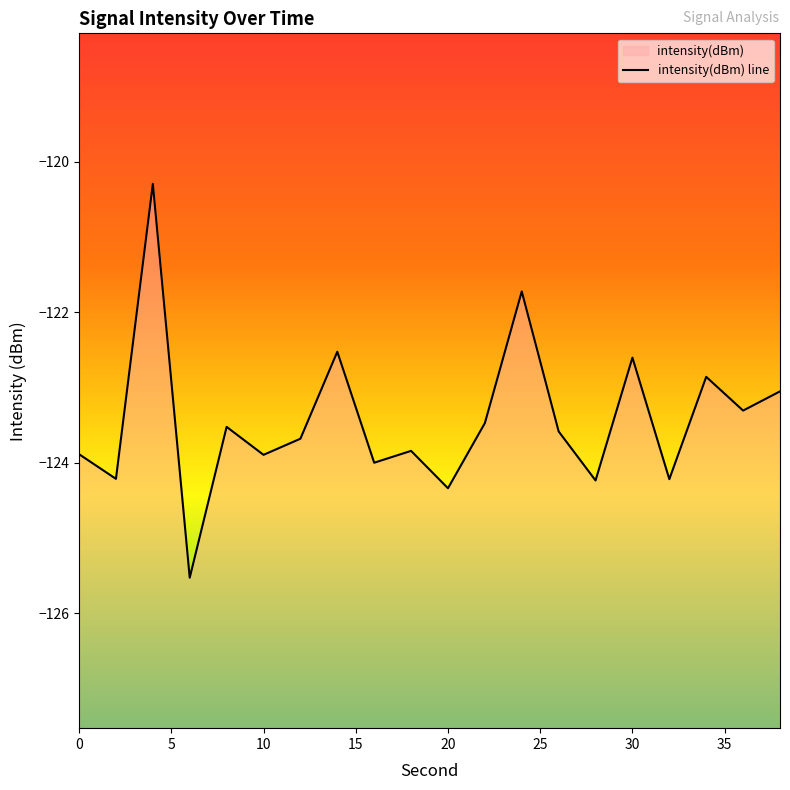

How many interior local valleys (lower than both neighbors) does the data have?

8